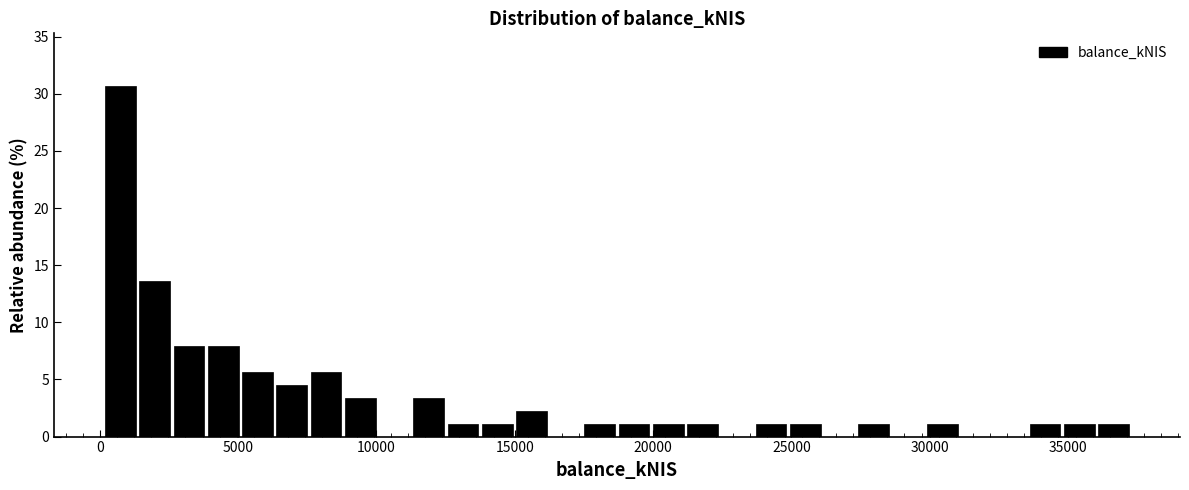

Around what value on the x-axis is the tallest bar? Give the approximate position of its centre, as read against the axis.

500